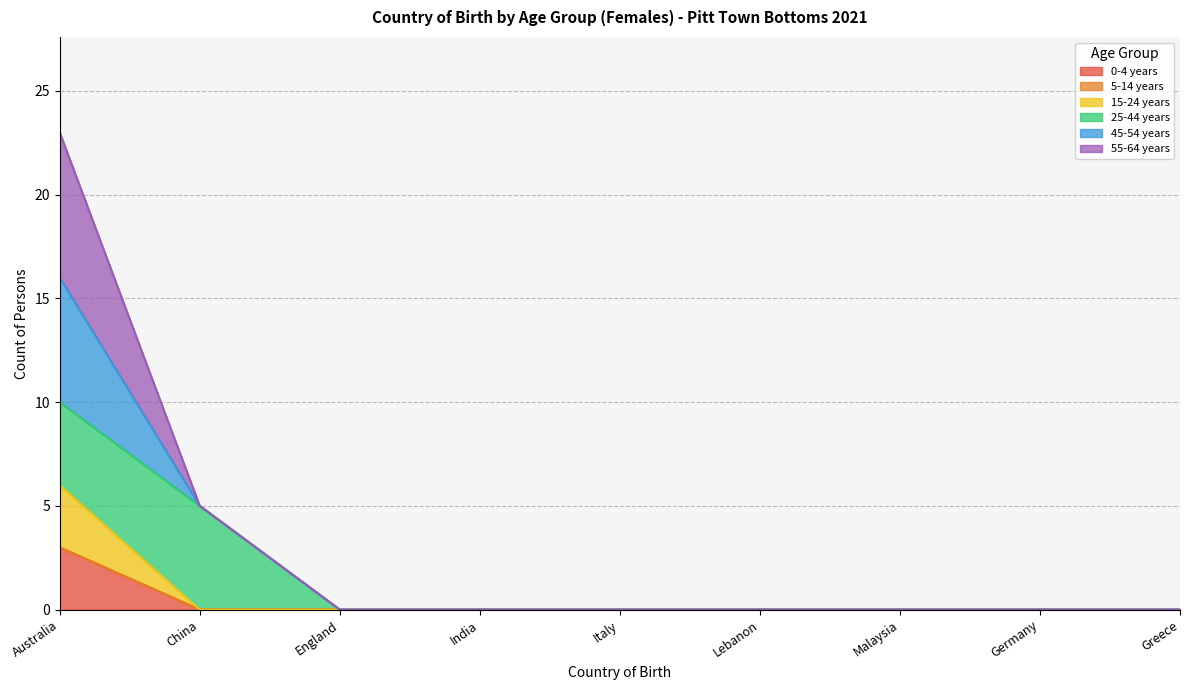

Does the chart have visible grid lines?

Yes